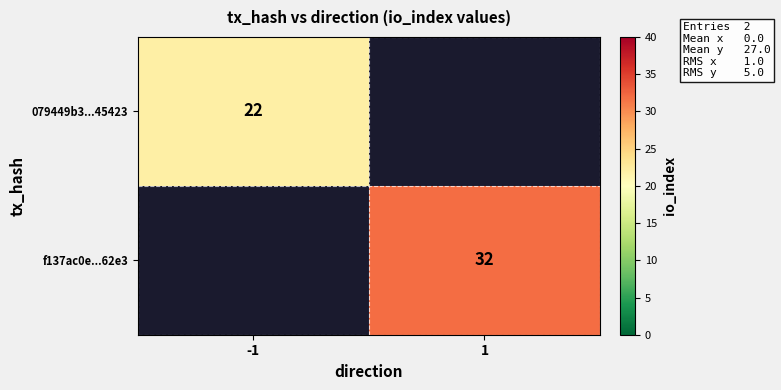

The value of 079449b3...45423 at -1 is 22. True or false?

True